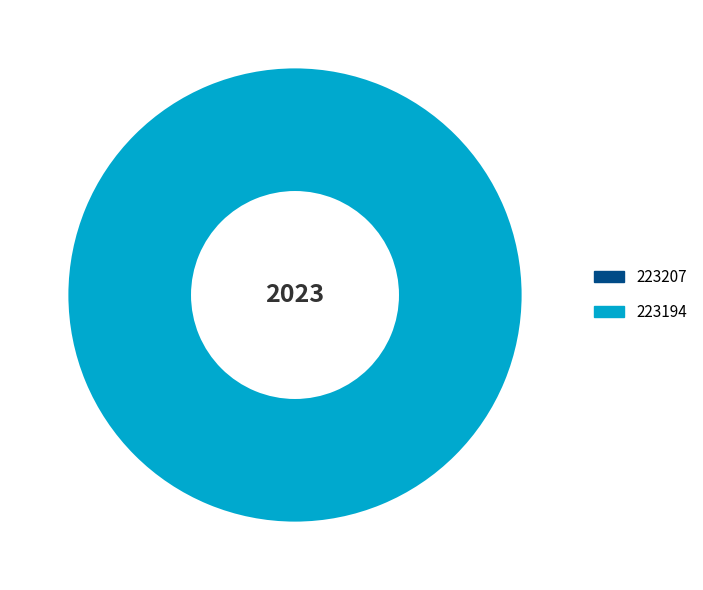

The 223194 slice represents 100% of the pie. True or false?

True